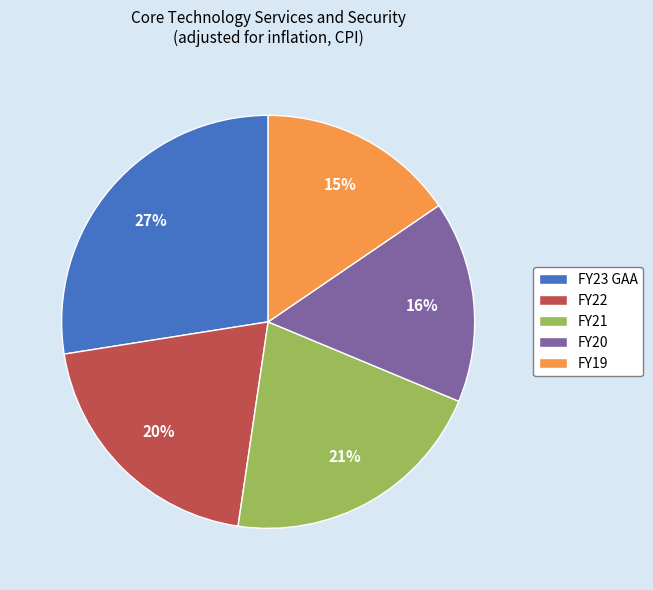

Combined, do FY19 and FY22 account for over 50%?

No